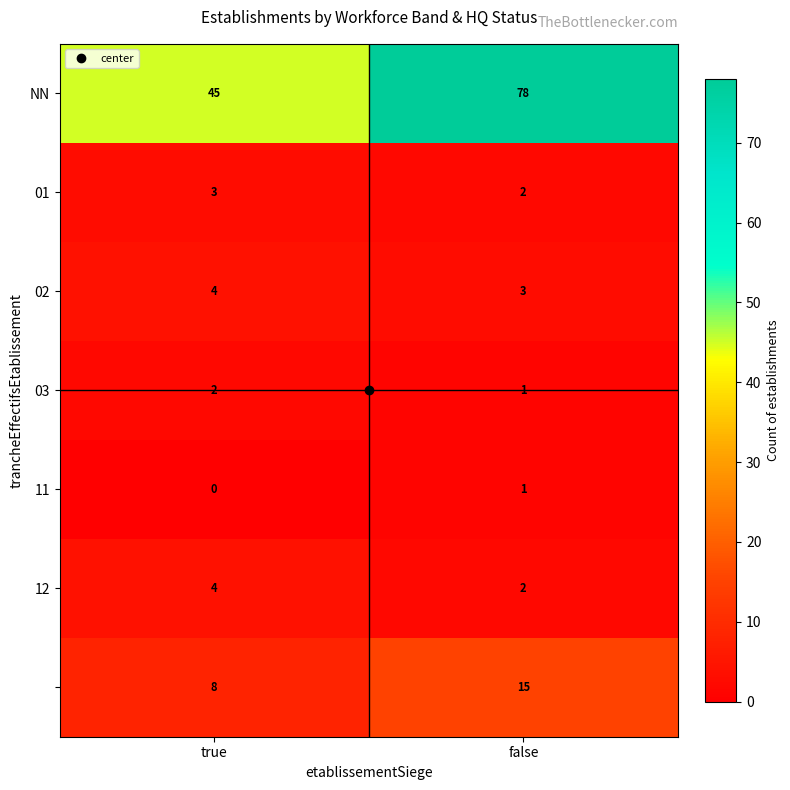

What is the greatest value displayed?

78